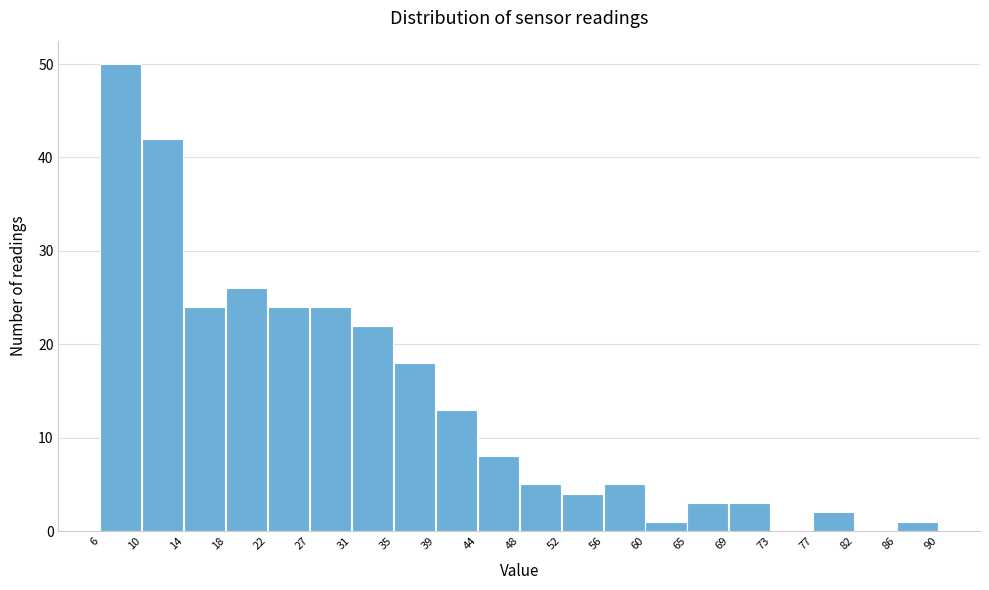

Reading left to right, list every bar in this chart as the range it spans on the x-axis followed by its height. The values are not printed on the chart, so give them approximately, as read against the axis.

6 to 10: 50
10 to 14: 42
14 to 18: 24
18 to 22: 26
22 to 27: 24
27 to 31: 24
31 to 35: 22
35 to 39: 18
39 to 44: 13
44 to 48: 8
48 to 52: 5
52 to 56: 4
56 to 60: 5
60 to 65: 1
65 to 69: 3
69 to 73: 3
73 to 77: 0
77 to 82: 2
82 to 86: 0
86 to 90: 1